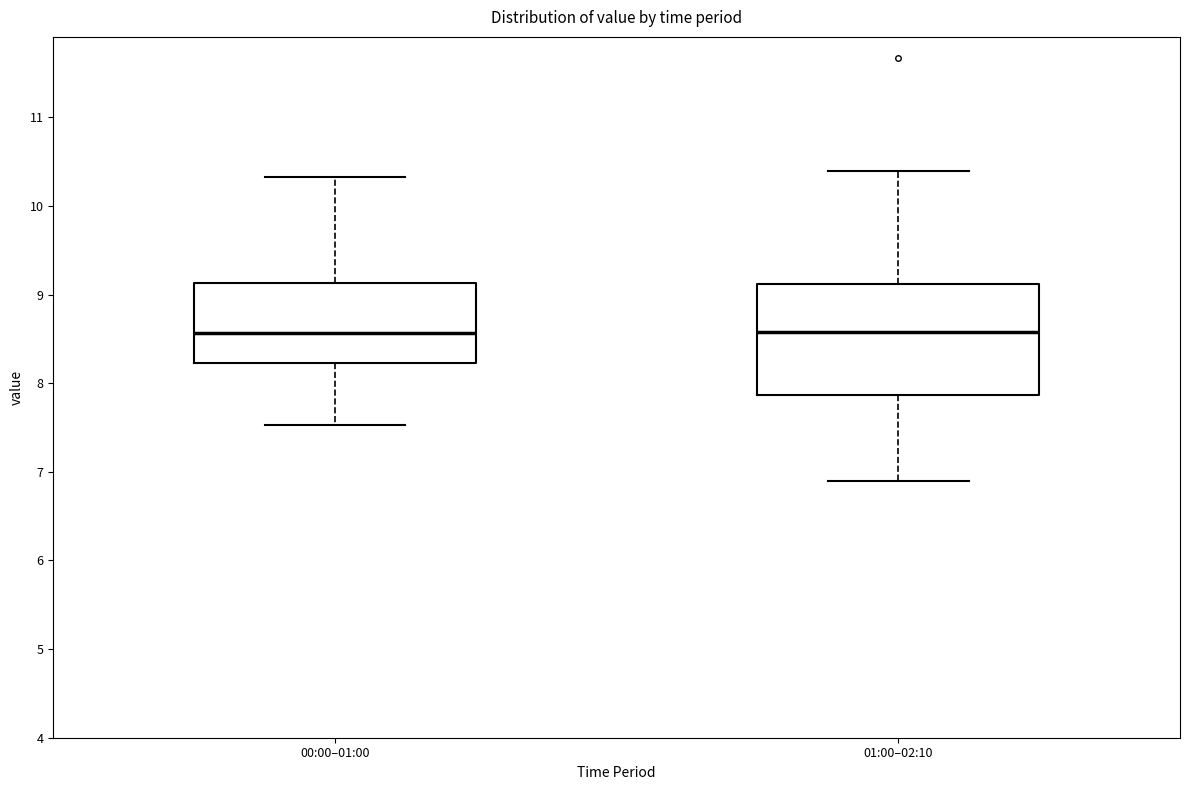

Reading left to right, transcribe this box plot: for each box, give where its median line is, the range the box spans, and where its two whiskers end, as read against the y-axis. The values are not printed on the chart, so give them approximately, as read against the axis.

00:00–01:00: median 8.6, box 8.2 to 9.1, whiskers 7.5 to 10.3
01:00–02:10: median 8.6, box 7.9 to 9.1, whiskers 6.9 to 10.4